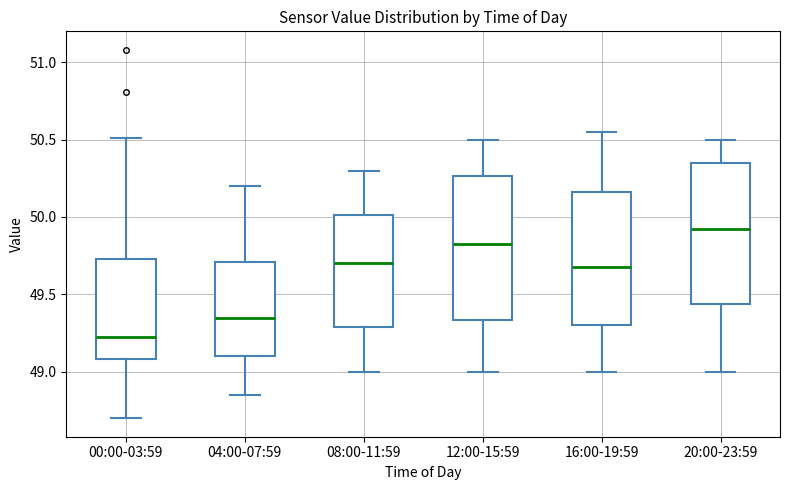

Where is the upper edge of the box for 00:00-03:59 on the y-axis? The values are not printed on the chart, so give them approximately, as read against the axis.

49.75